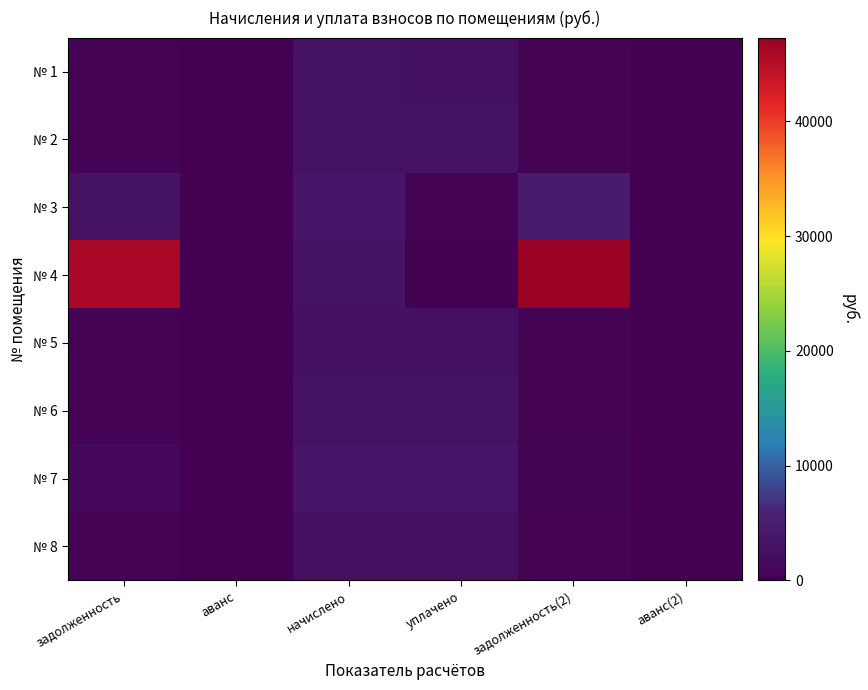

List the series in order of their peak value, lowest first.

№ 5, № 8, № 1, № 6, № 2, № 7, № 3, № 4